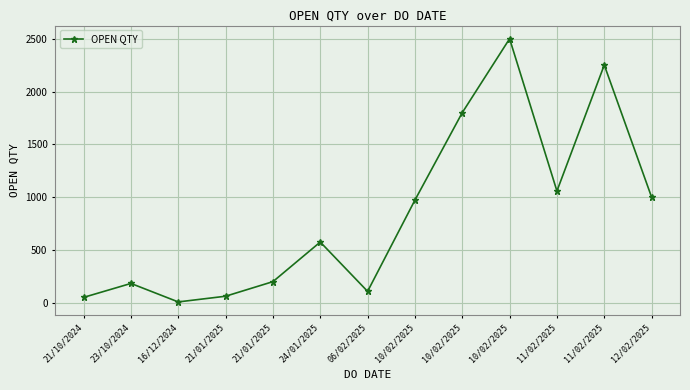

Reading right to left, extract all data points from this chart.

12/02/2025=1000	11/02/2025=2251	11/02/2025=1058	10/02/2025=2500	10/02/2025=1800	10/02/2025=972	06/02/2025=108	24/01/2025=575	21/01/2025=200	21/01/2025=62	16/12/2024=8	23/10/2024=183	21/10/2024=51